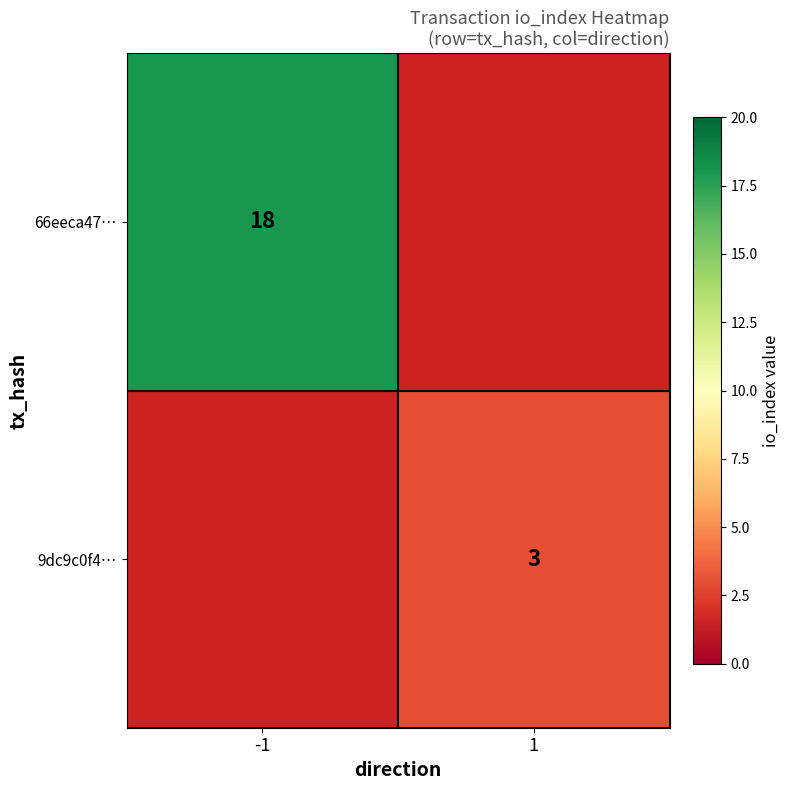

Which category has the highest value in the 66eeca47… series?

-1